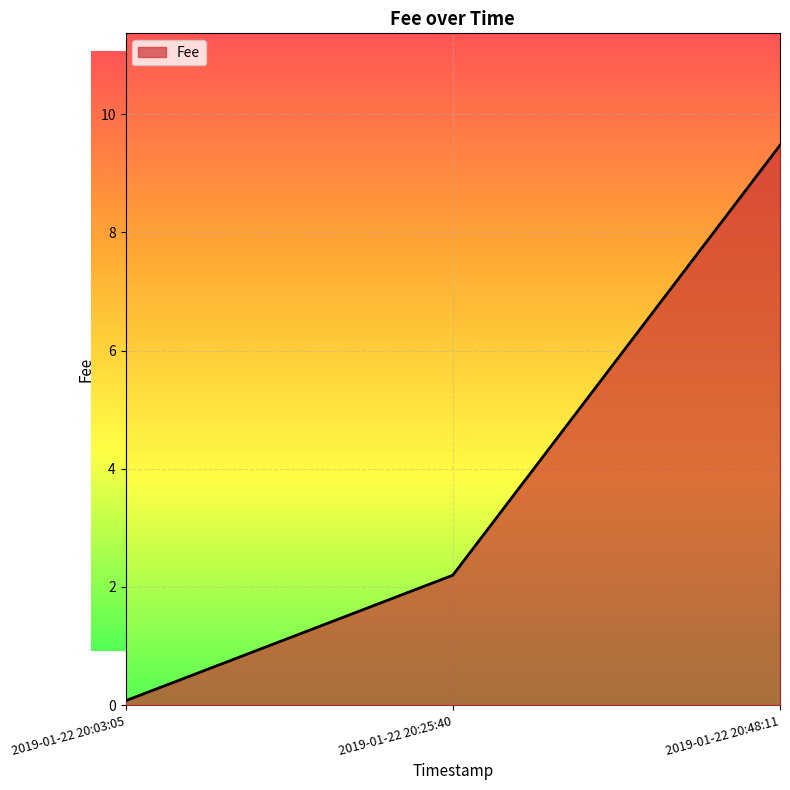

Reading left to right, extract all data points from this chart.

2019-01-22 20:03:05=0.1	2019-01-22 20:25:40=2.2	2019-01-22 20:48:11=9.5